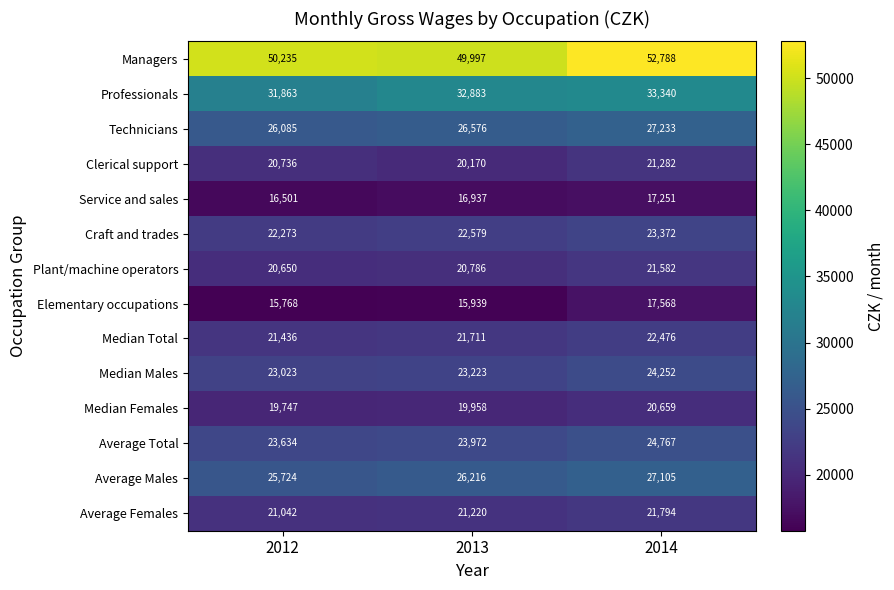

Which series has the largest total across all categories?

Managers